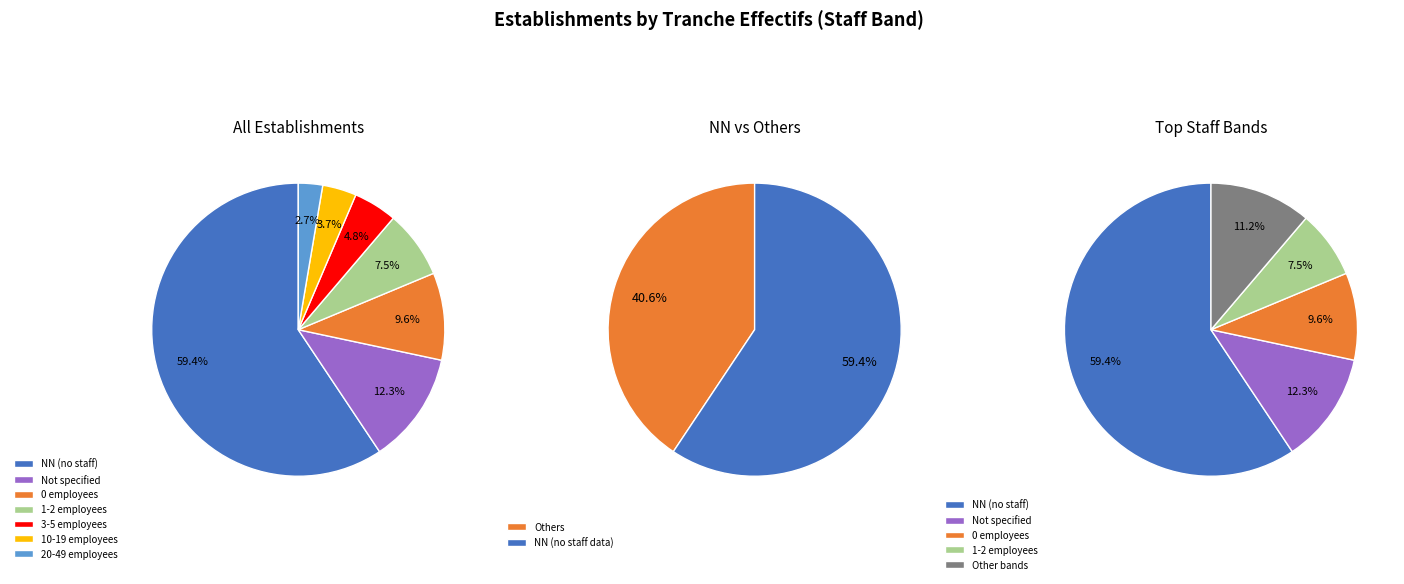

How many segments does this pie chart have?

7